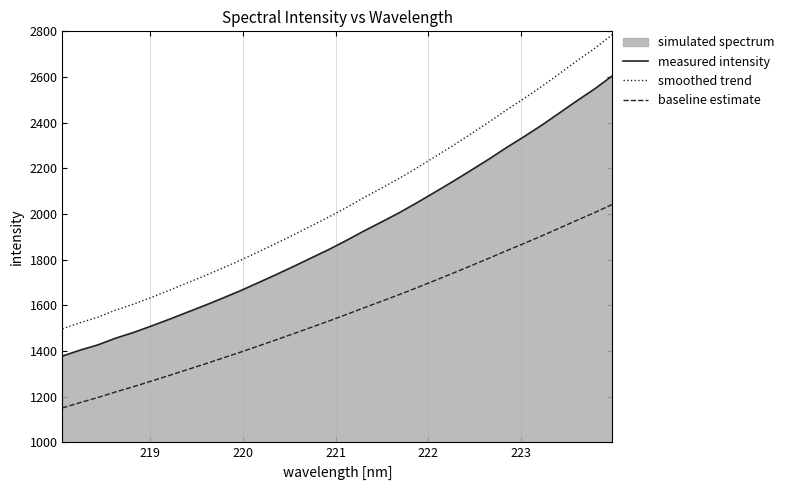

True or false: baseline estimate has more than 2 interior local peaks.

False